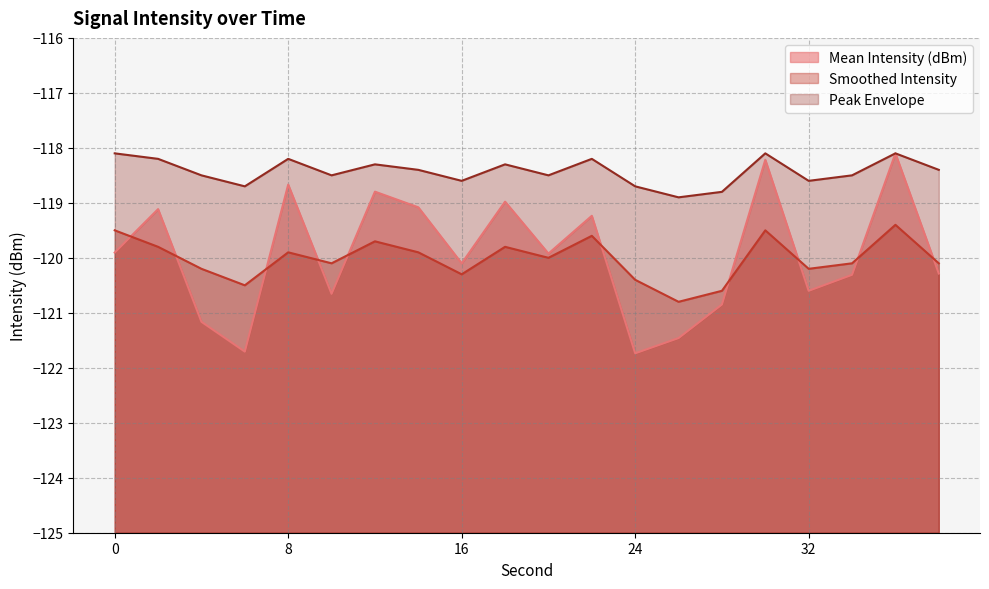

What is the value of the Mean Intensity (dBm) point at the 8th from the left?

-119.1